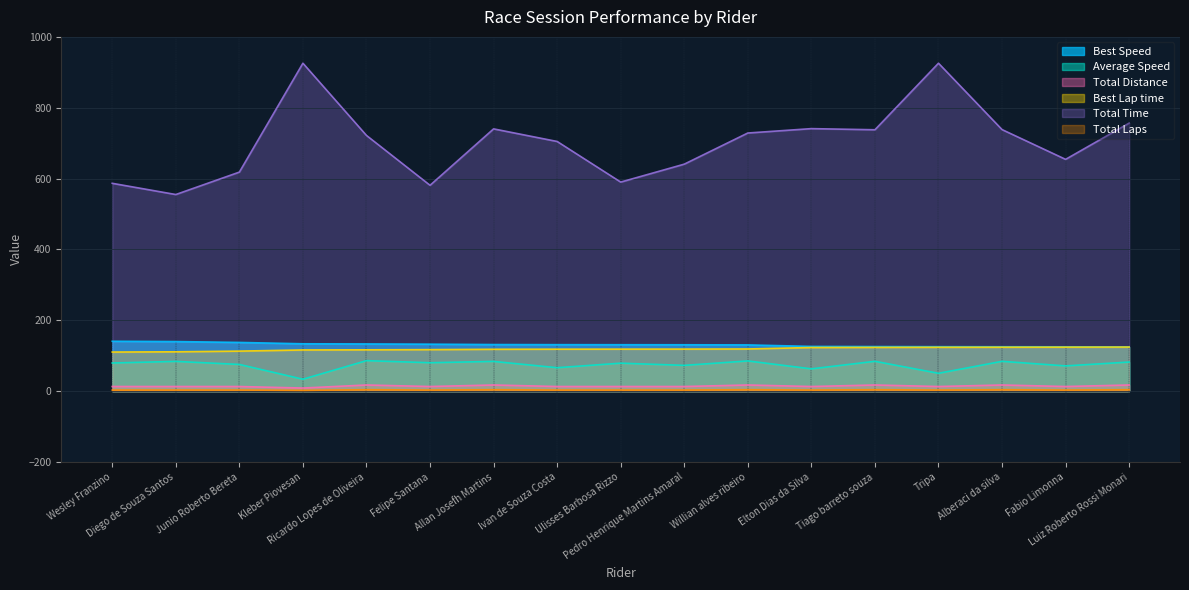

How many lines are shown in the chart?

6